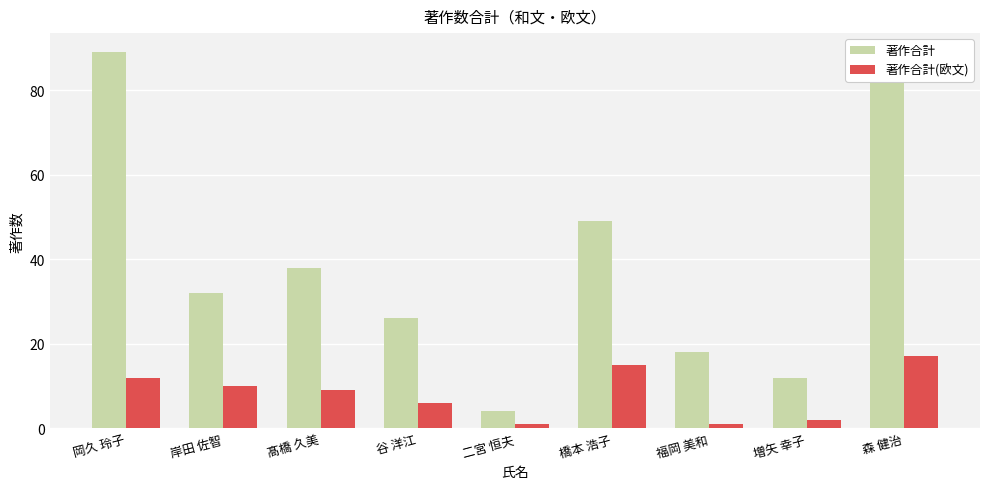

Reading left to right, list all the values displayed in this chart.

著作合計: 89	32	38	26	4	49	18	12	86
著作合計(欧文): 12	10	9	6	1	15	1	2	17